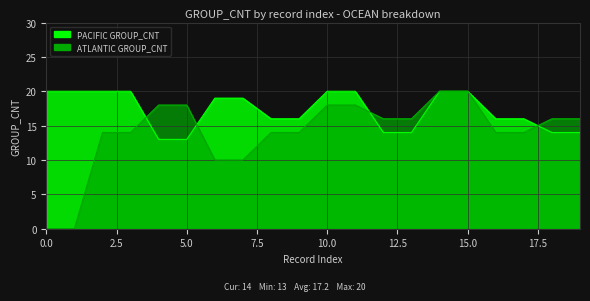

How many values in the ATLANTIC series are below 16?

10